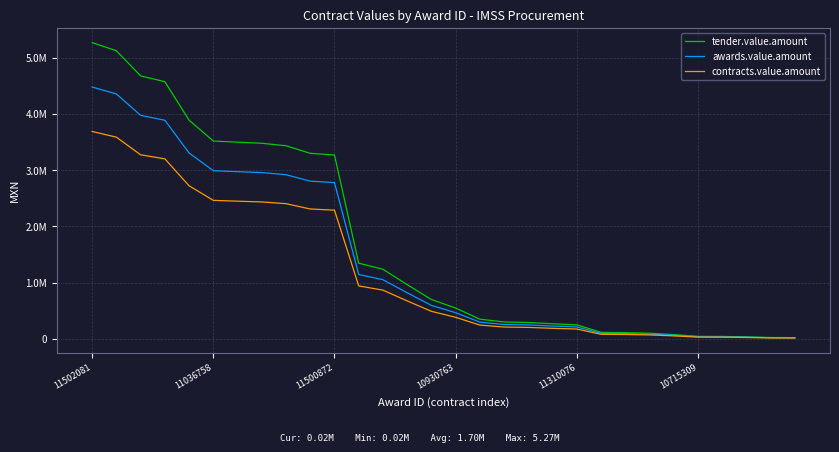

Does the chart display data point markers on the line(s)?

No